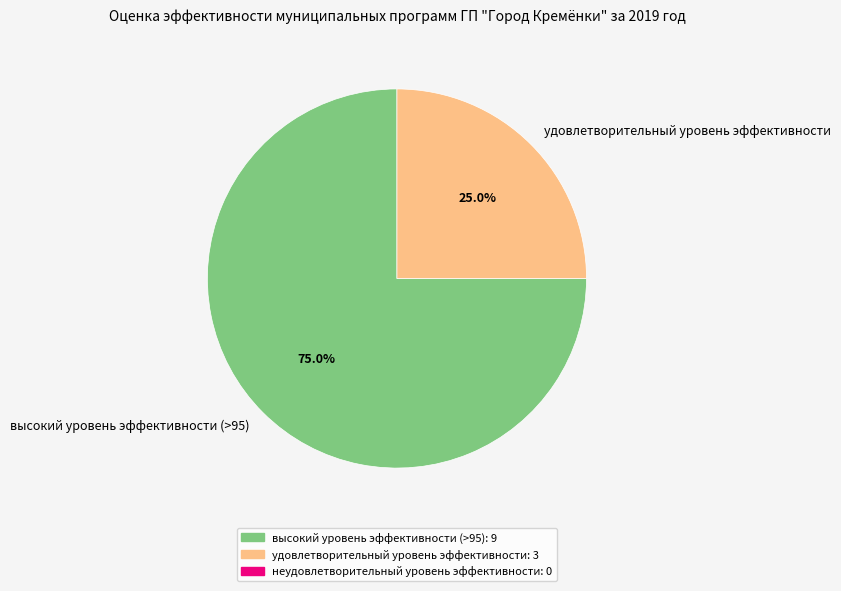

What is the majority slice?

высокий уровень эффективности (>95)